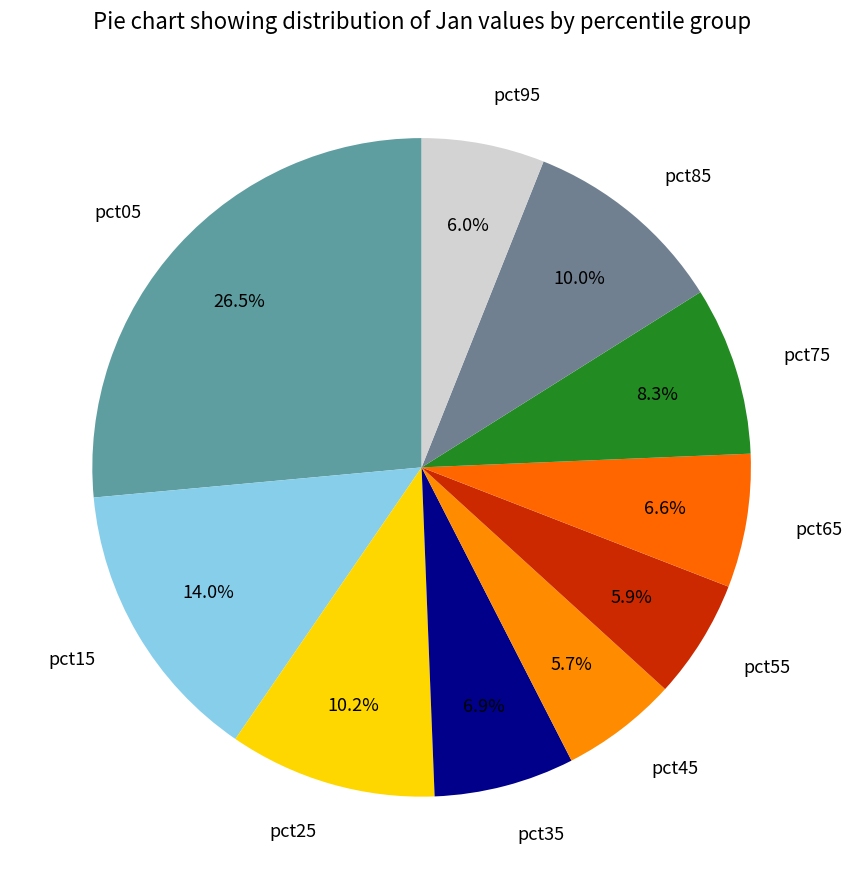

Which category has the biggest portion of the pie?

pct05